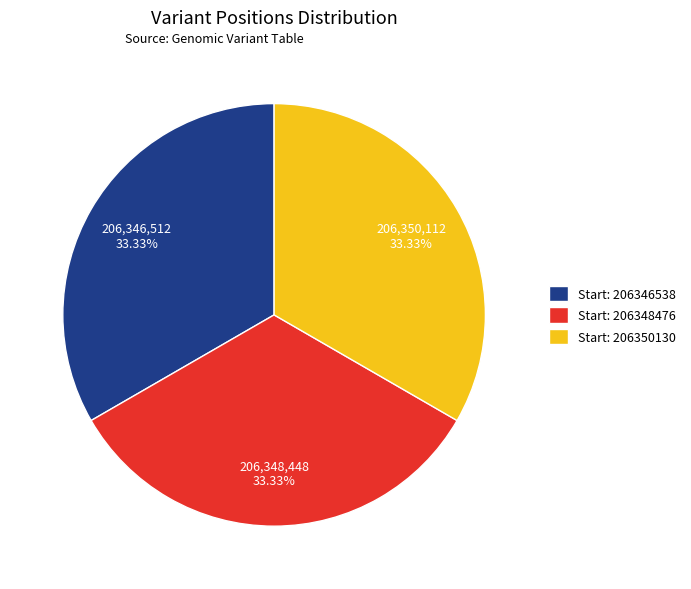

Combined, do Start: 206348476 and Start: 206350130 account for over 50%?

Yes